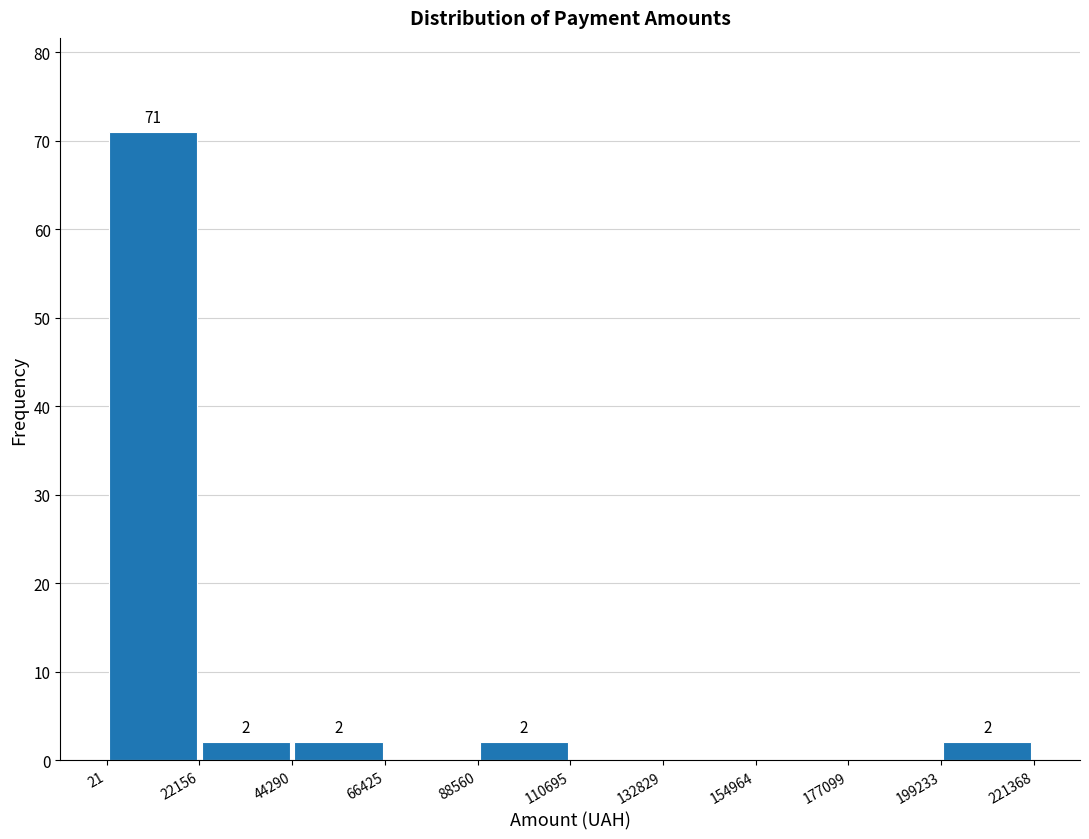

Over which range of the x-axis is the bar tallest?

21 to 22156